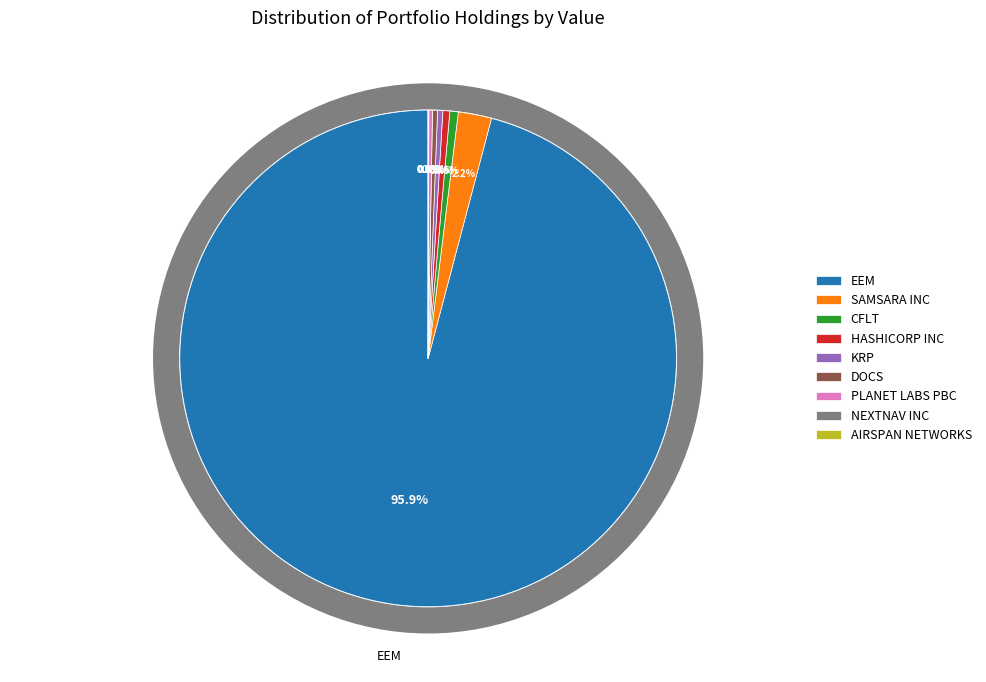

To the nearest percent, what is the difference between the AIRSPAN NETWORKS and SAMSARA INC slice percentages?

2%